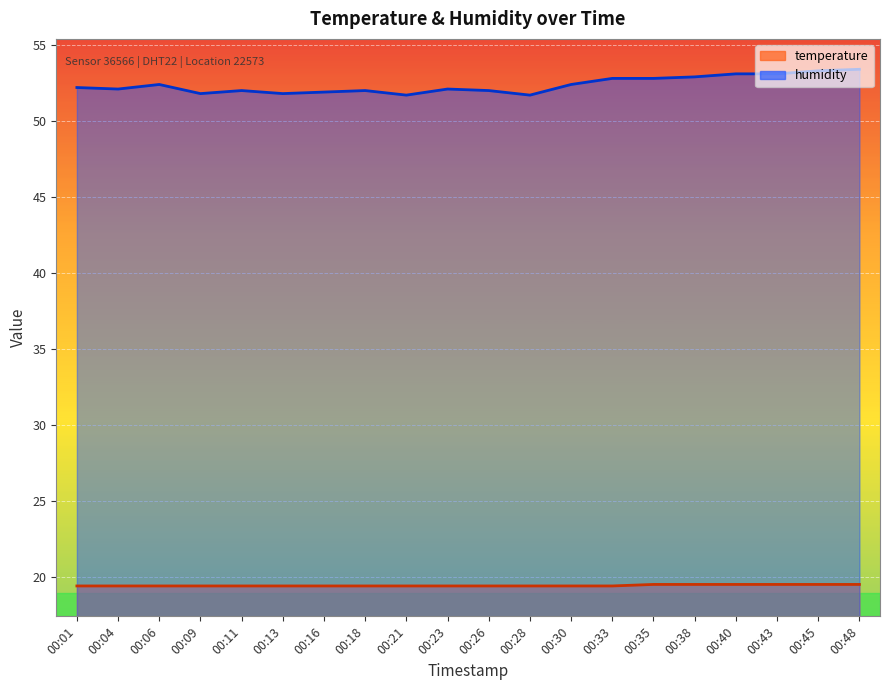

Rank the series by their average value, from lowest to highest.

temperature, humidity